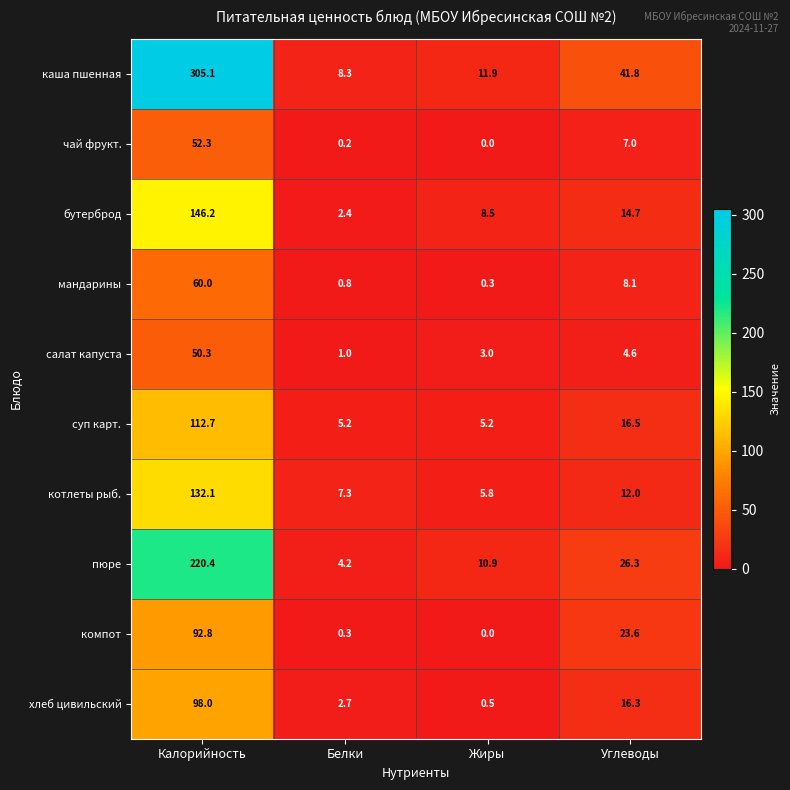

At which category does the chart reach its minimum across all series?

Жиры